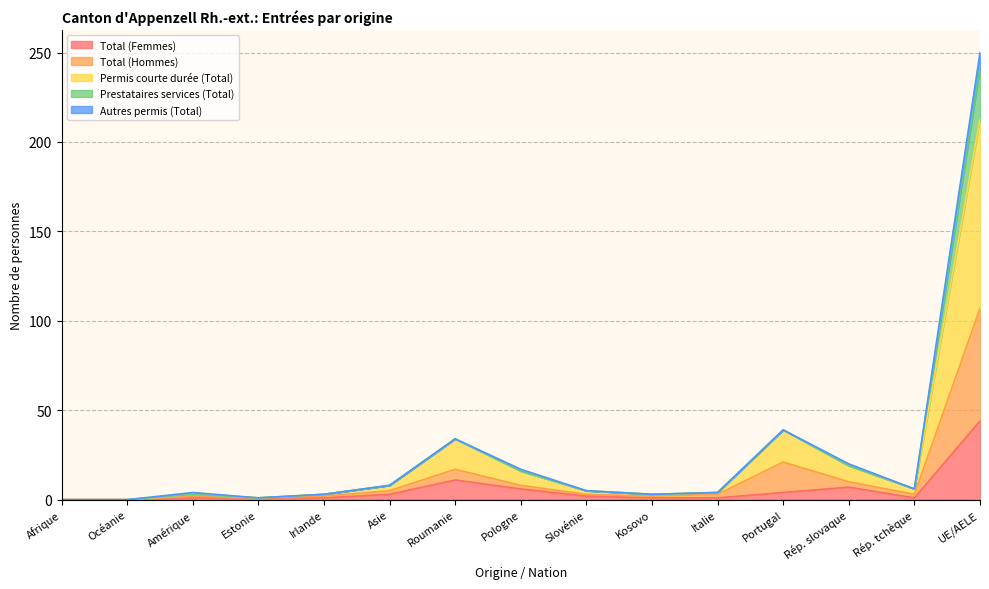

The value of Total (Hommes) at Asie is 3. True or false?

False